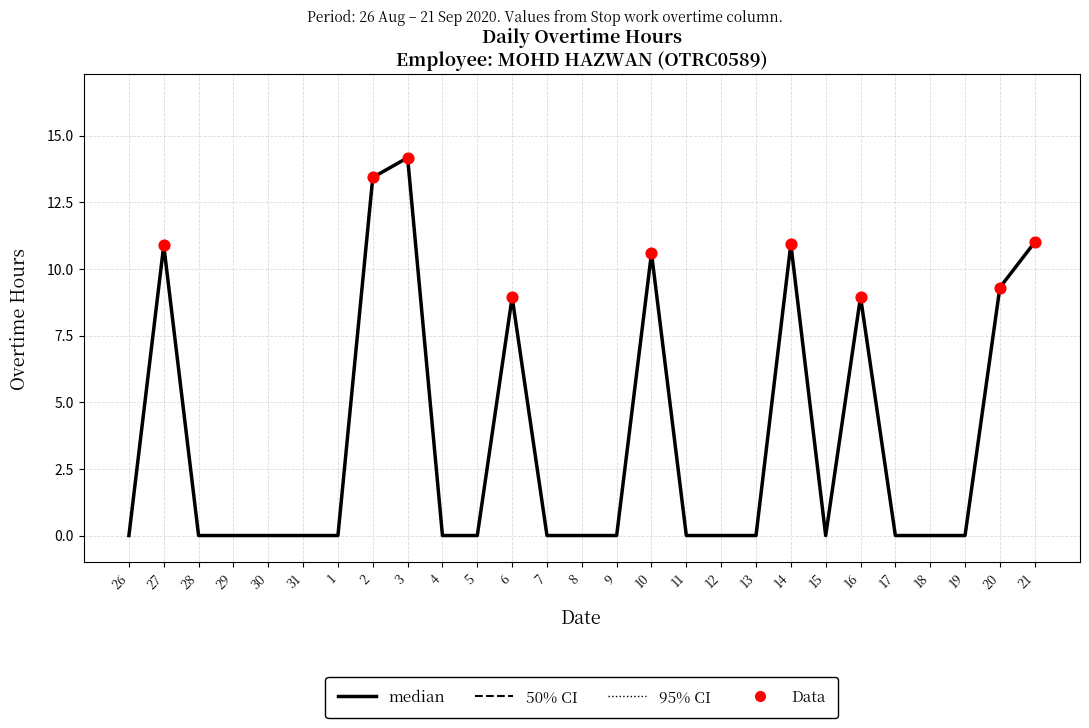

Which has a higher value, 10 or 11?

10